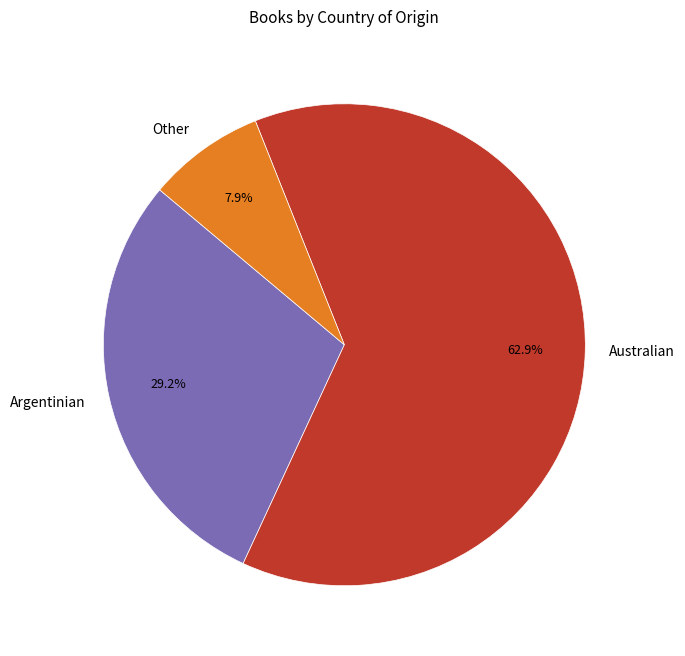

Is the sum of Australian and Other greater than half?

Yes